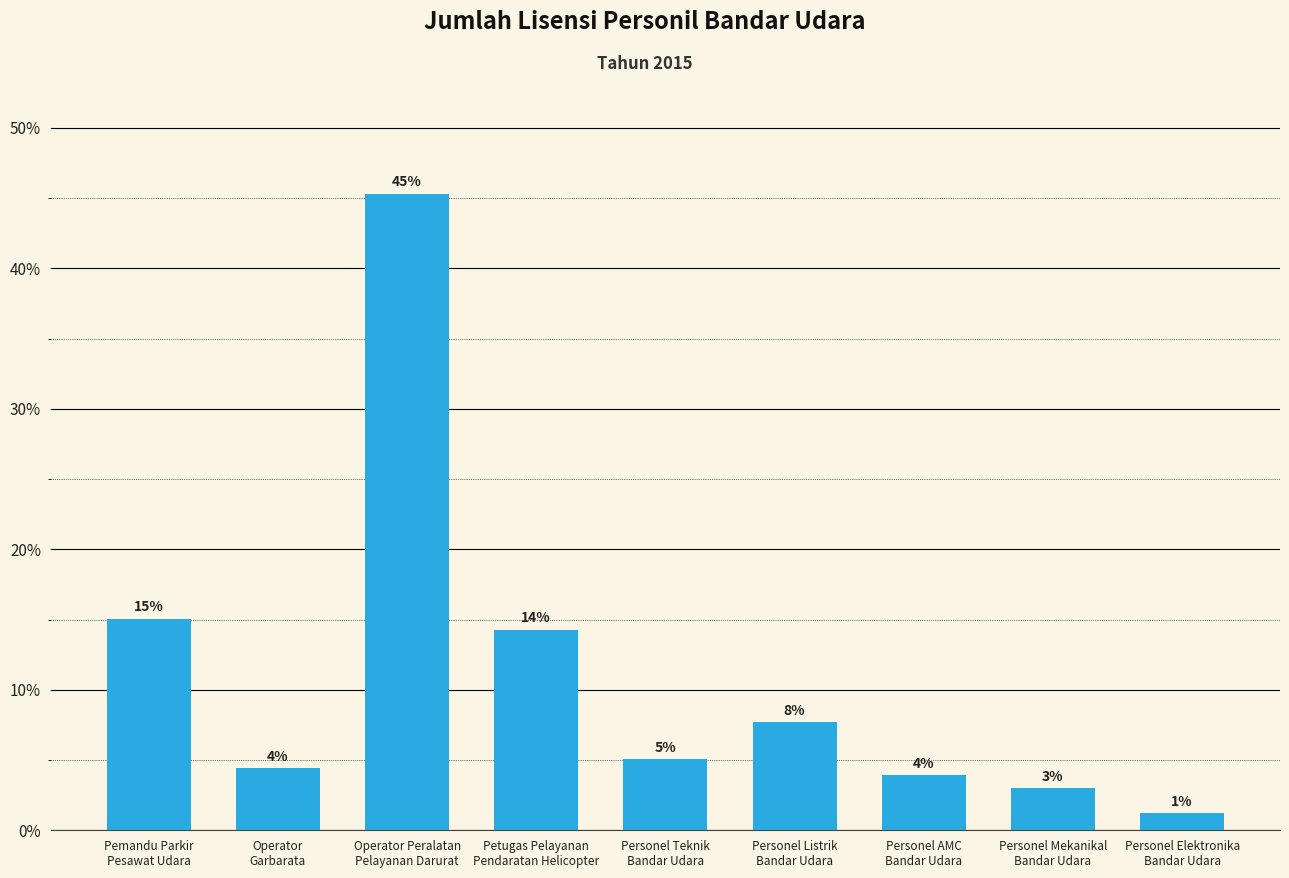

What is the label of the 8th bar from the left?

Personel Mekanikal
Bandar Udara